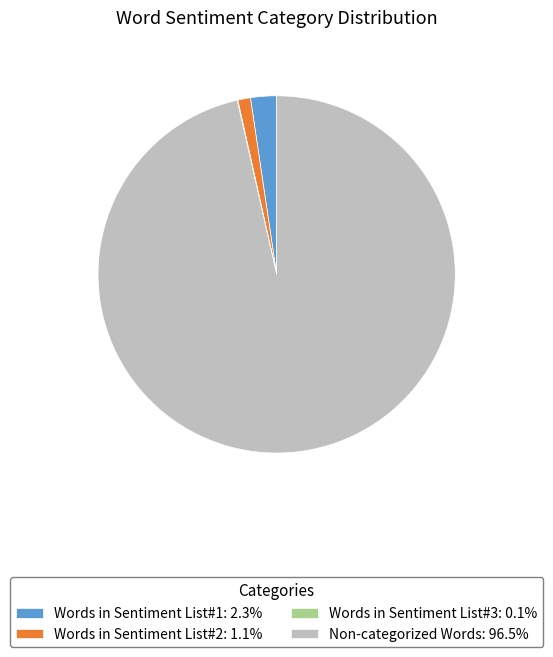

Do Non-categorized Words: 96.5% and Words in Sentiment List#2: 1.1% together represent more than half of the pie?

Yes